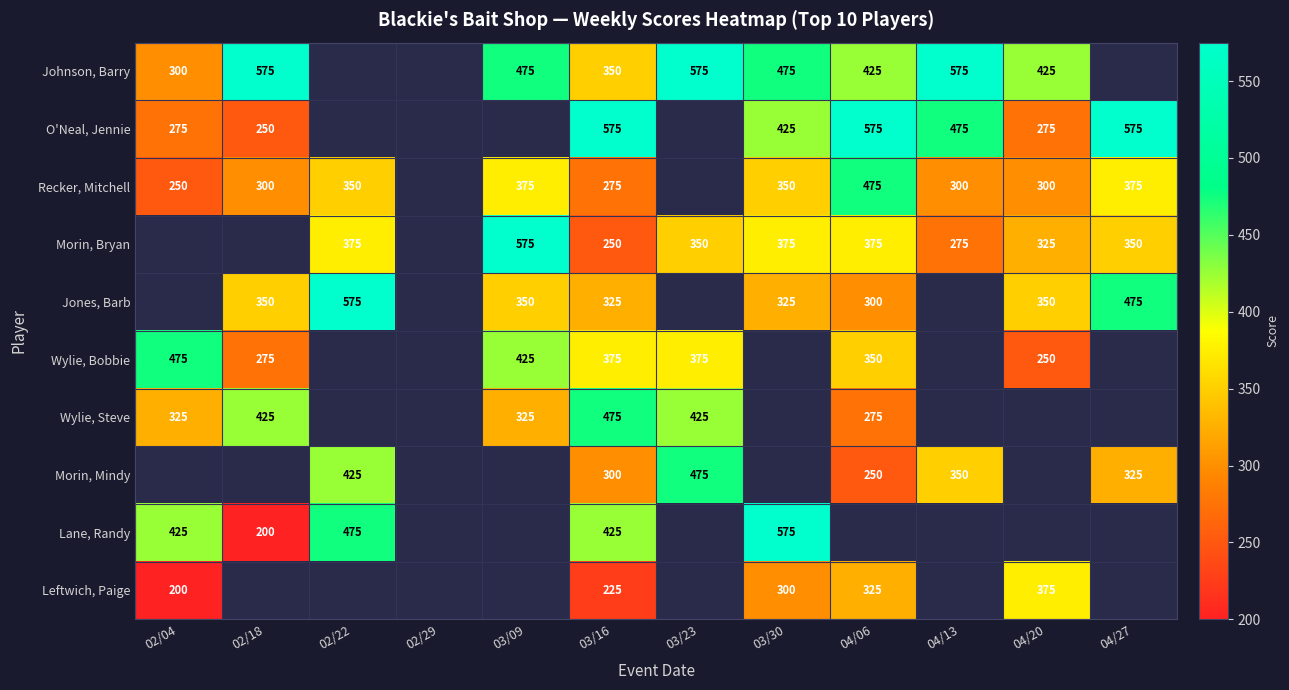

What is the difference between the highest and lowest values at 03/16?

350